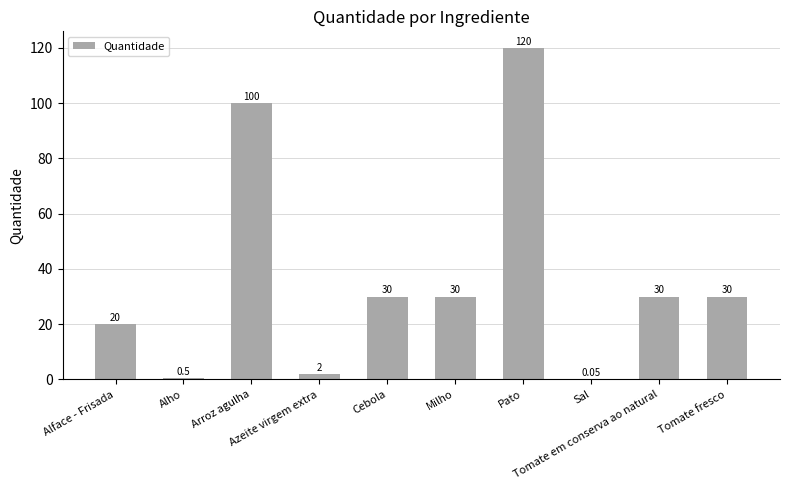

Count the number of categories in the chart.

10